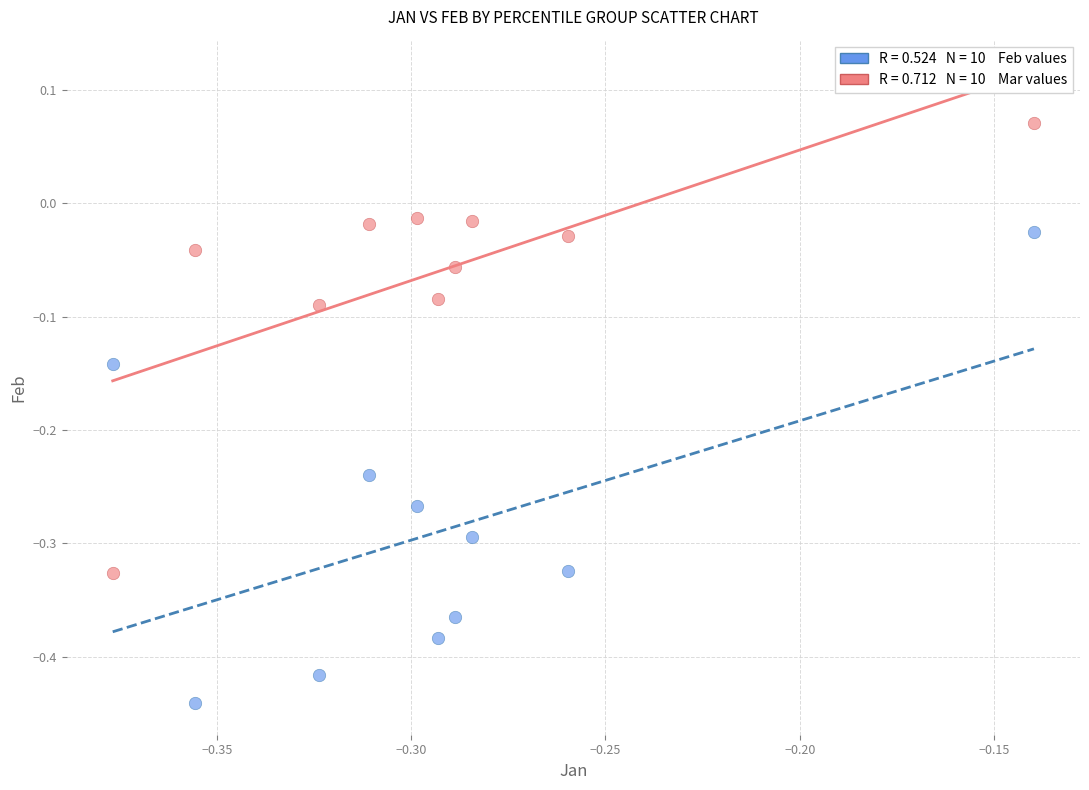

Across all data points, what is the range of Y values (max minus min)?

0.5